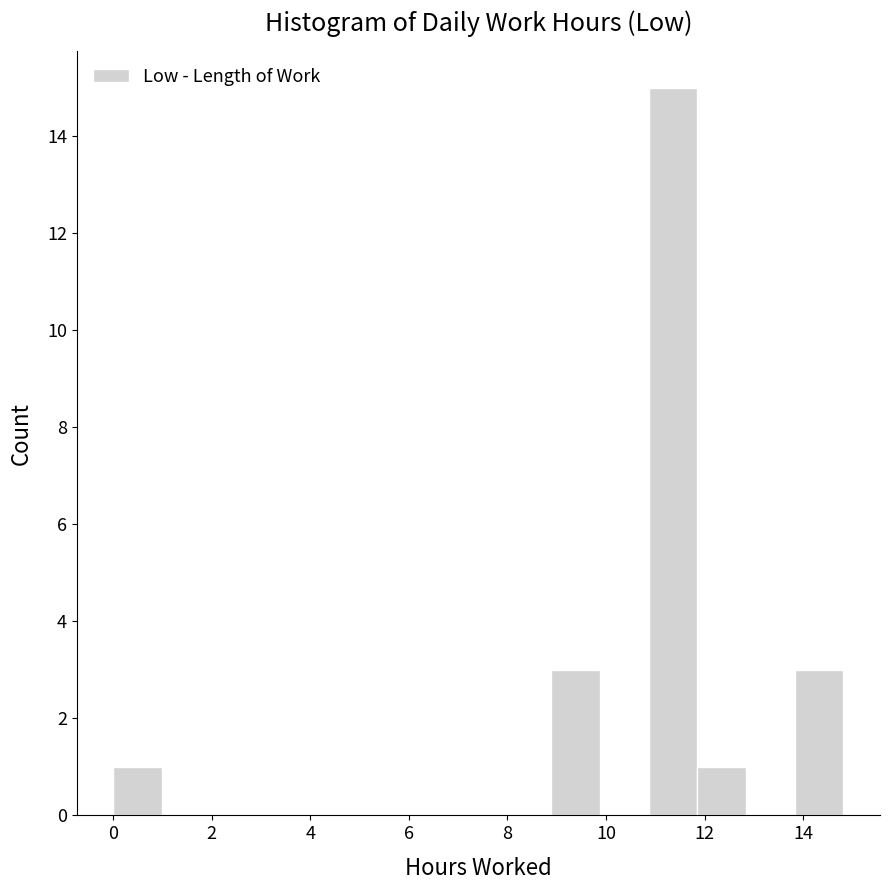

Which range on the x-axis has the tallest bar?

10.8 to 11.8